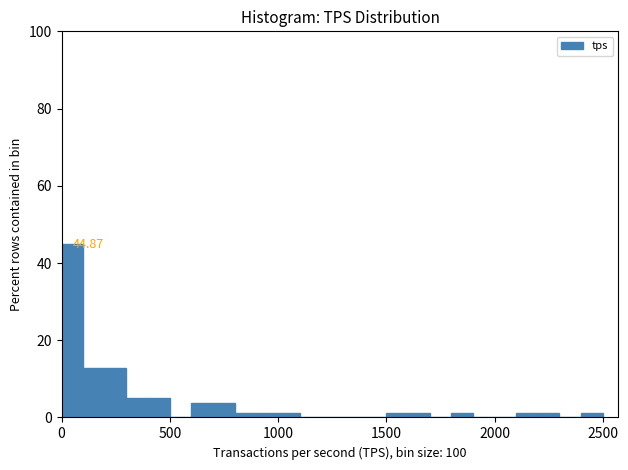

Around what value on the x-axis is the tallest bar? Give the approximate position of its centre, as read against the axis.

50